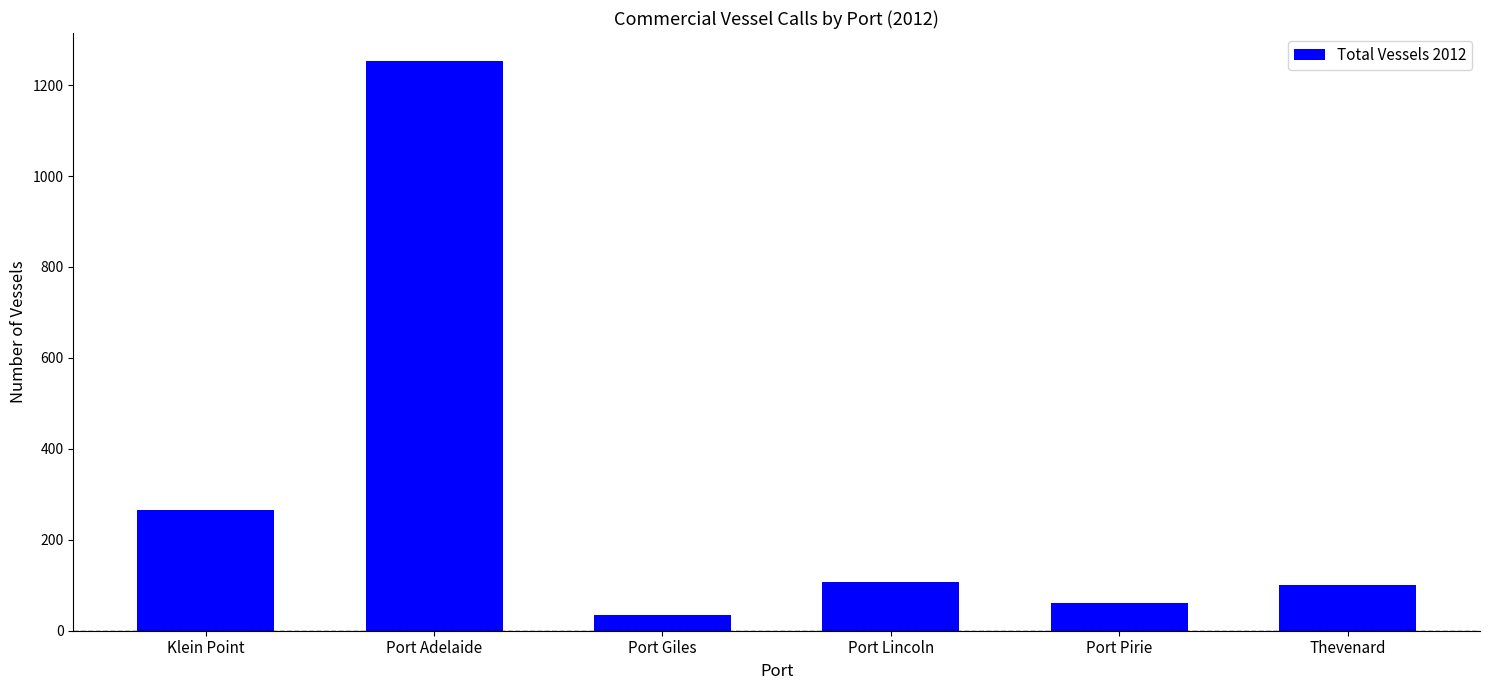

What is the greatest value displayed?

1252